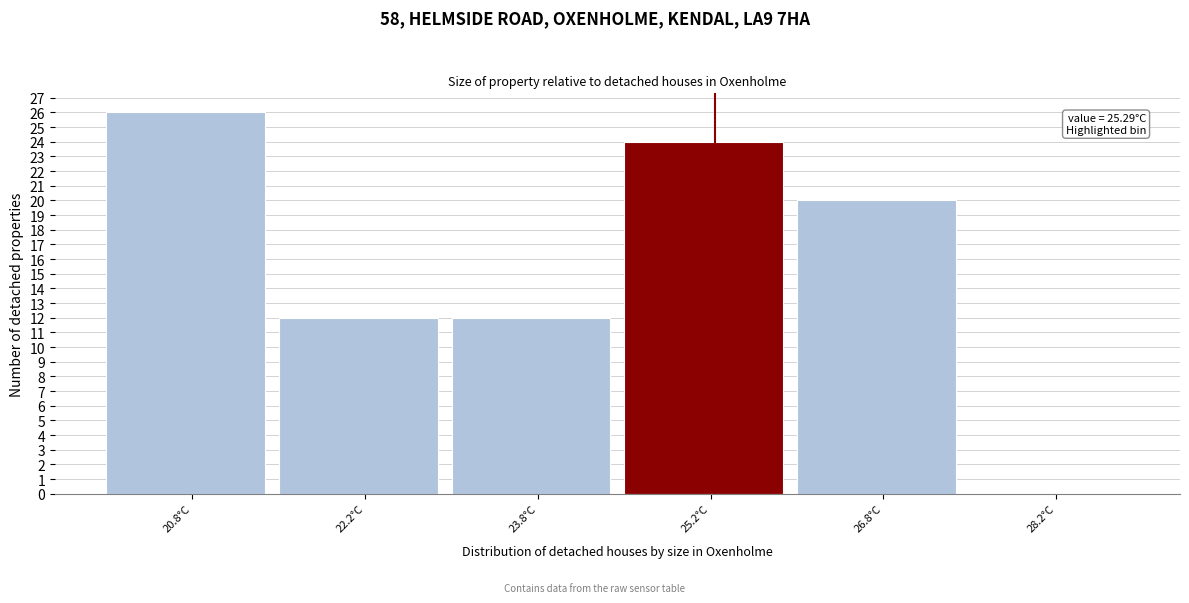

Over which range of the x-axis is the bar tallest?

20.0 to 21.5